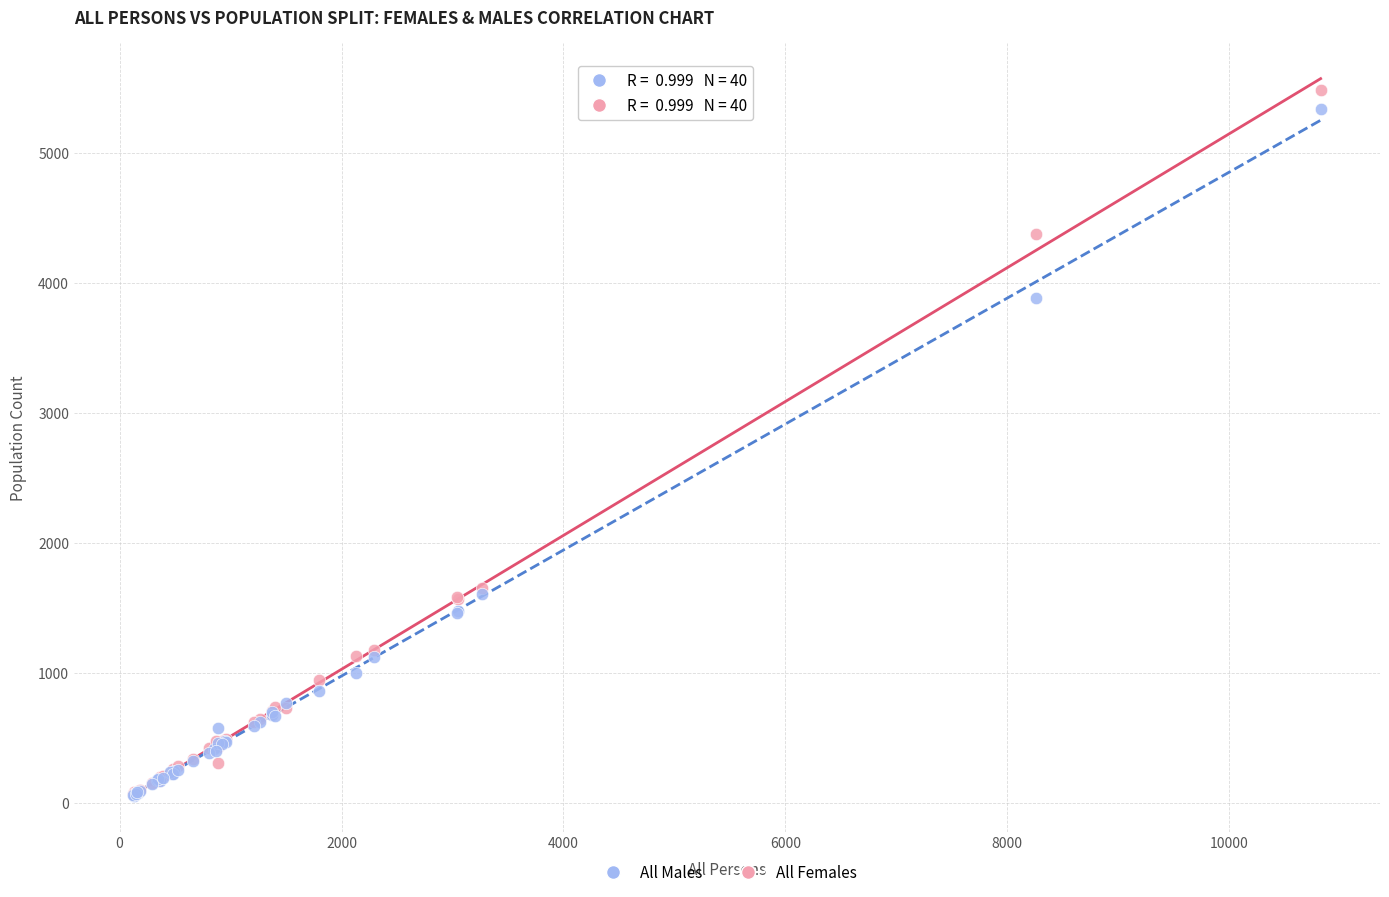

Which series has the largest Y range (max minus min)?

All Females